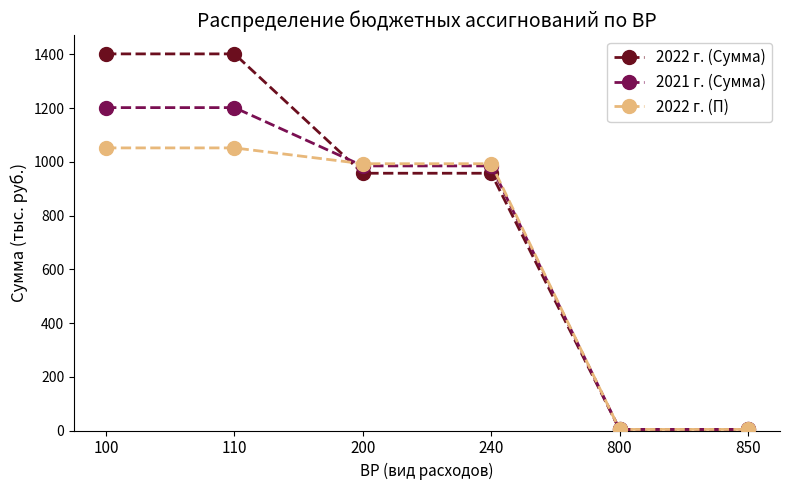

What is the value of the 2022 г. (П) point at the 4th from the left?

993.1